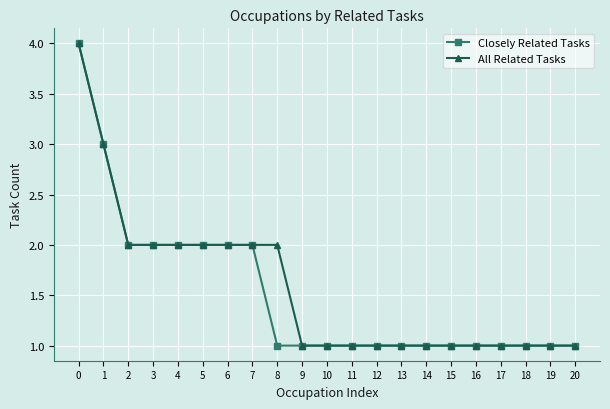

Reading right to left, extract all data points from this chart.

Closely Related Tasks: 20=1	19=1	18=1	17=1	16=1	15=1	14=1	13=1	12=1	11=1	10=1	9=1	8=1	7=2	6=2	5=2	4=2	3=2	2=2	1=3	0=4
All Related Tasks: 20=1	19=1	18=1	17=1	16=1	15=1	14=1	13=1	12=1	11=1	10=1	9=1	8=2	7=2	6=2	5=2	4=2	3=2	2=2	1=3	0=4